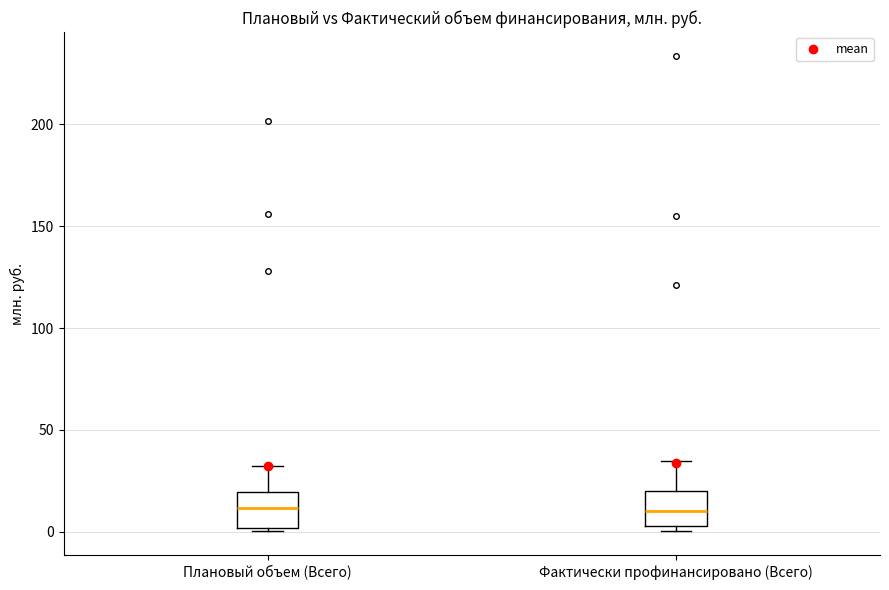

Where does the upper whisker of the box for Фактически профинансировано (Всего) end on the y-axis? The values are not printed on the chart, so give them approximately, as read against the axis.

35